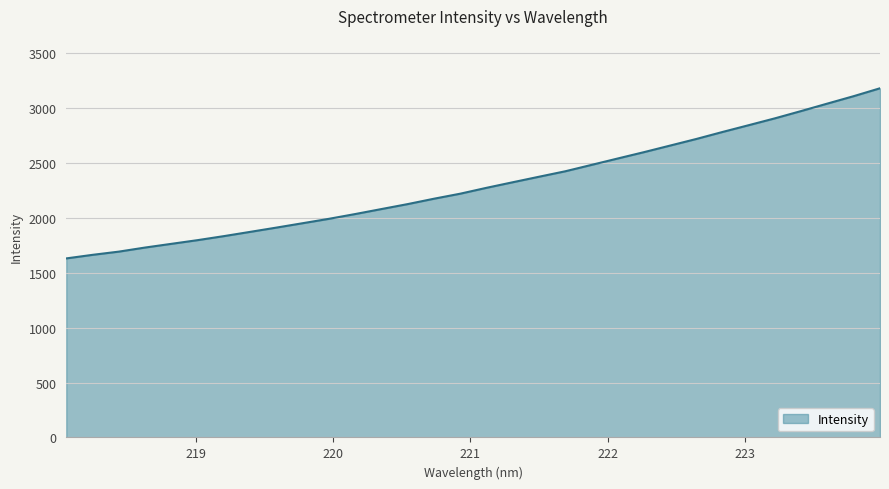

What is the minimum value shown in the chart?

1631.9